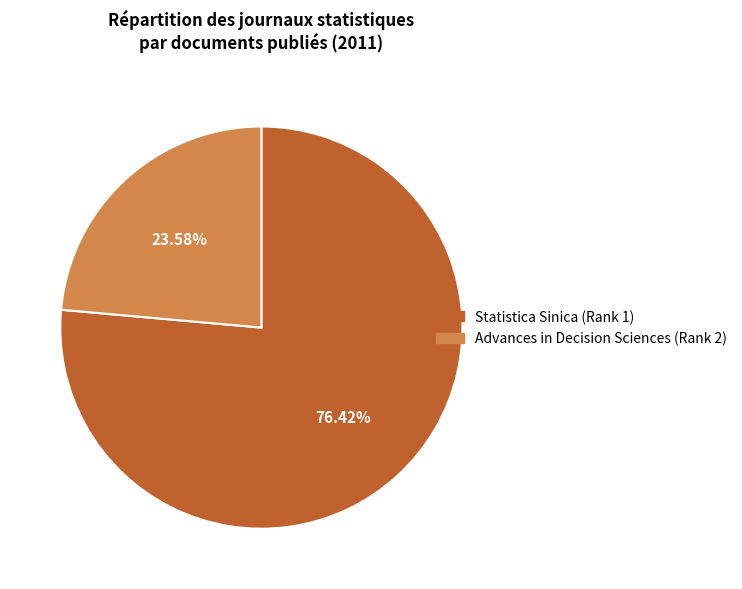

Rank the categories by value from highest to lowest.

Statistica Sinica (Rank 1), Advances in Decision Sciences (Rank 2)